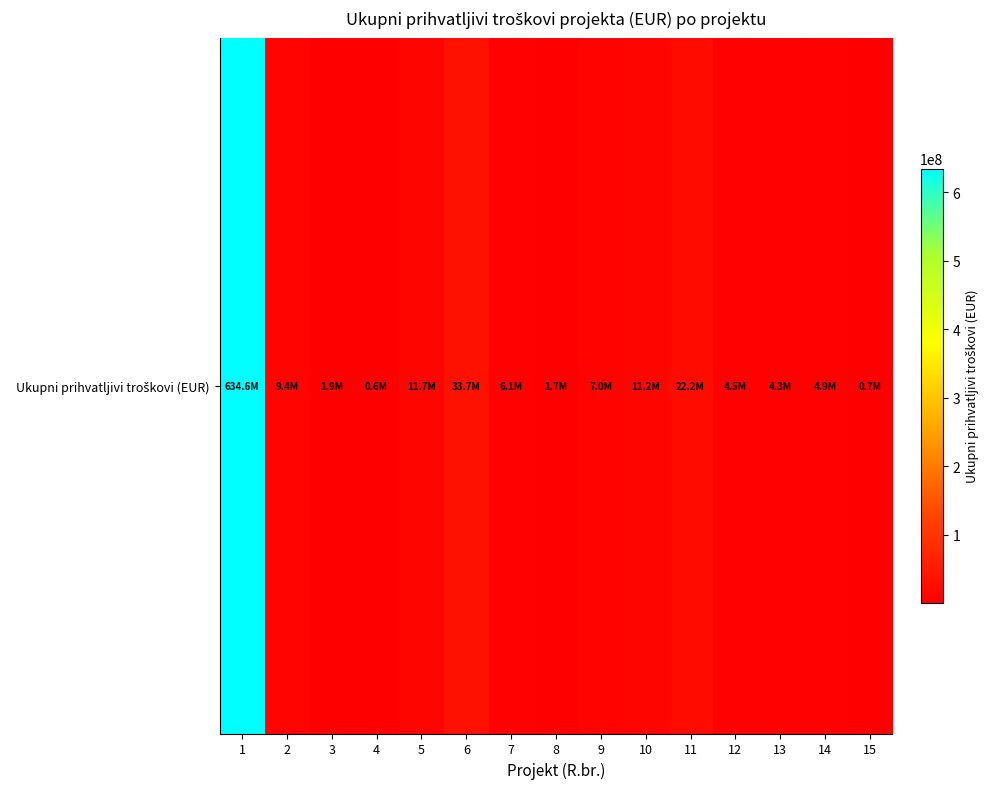

What is the sum of all values?

754493152